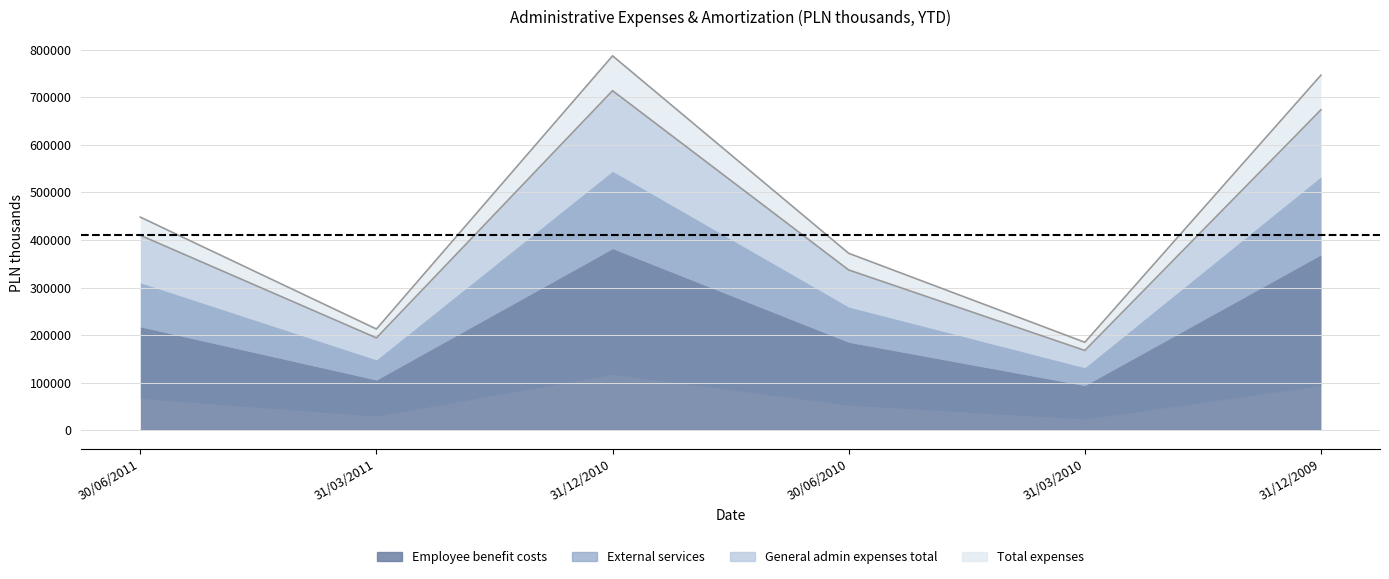

True or false: Other non-personnel costs and Employee benefit costs intersect in this chart.

False